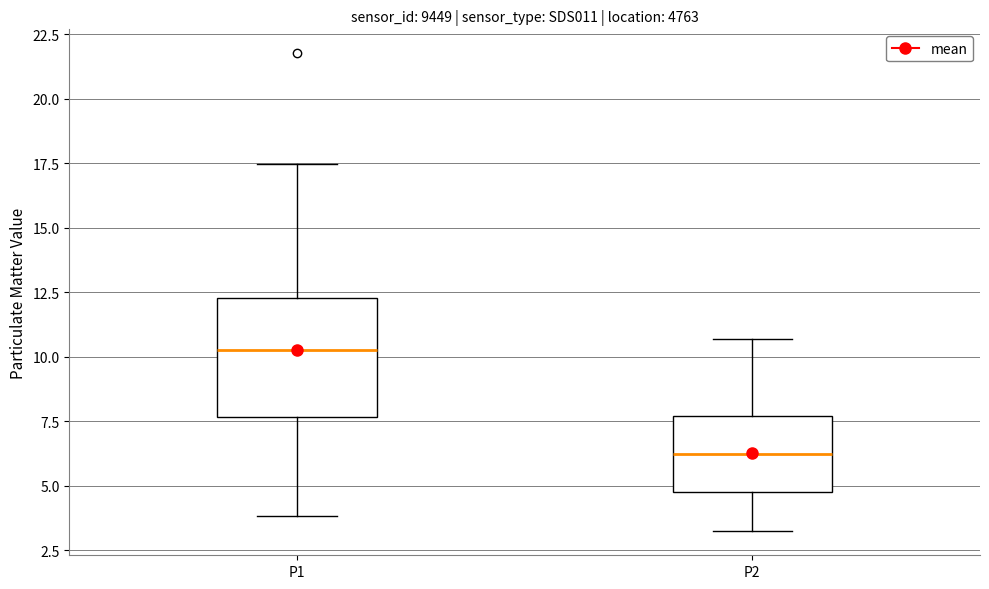

Where does the median line of the box for P2 sit on the y-axis? The values are not printed on the chart, so give them approximately, as read against the axis.

6.0